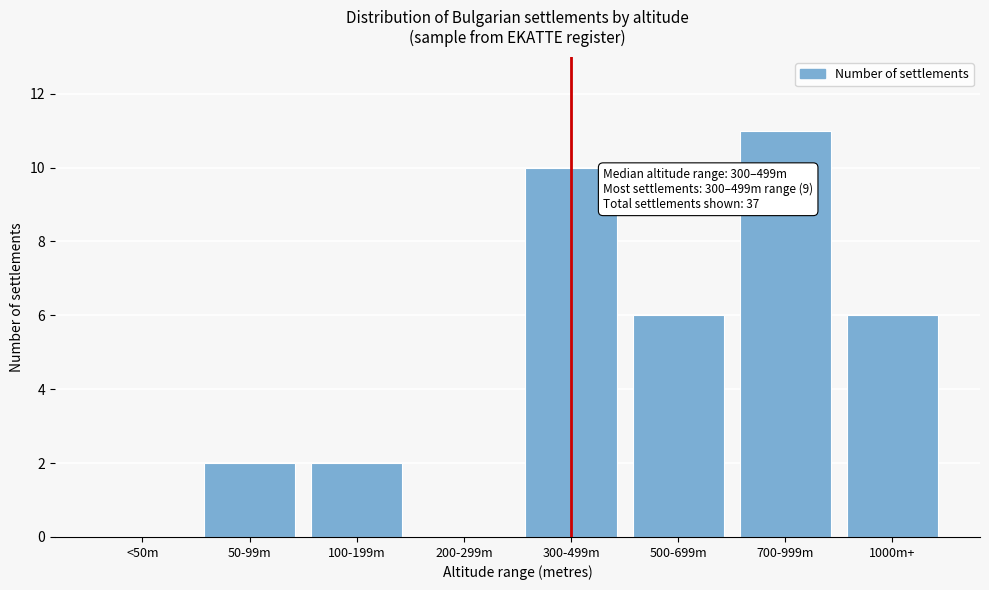

Reading right to left, transcribe all the data shown in this chart.

1000m+=6	700-999m=11	500-699m=6	300-499m=10	200-299m=0	100-199m=2	50-99m=2	<50m=0